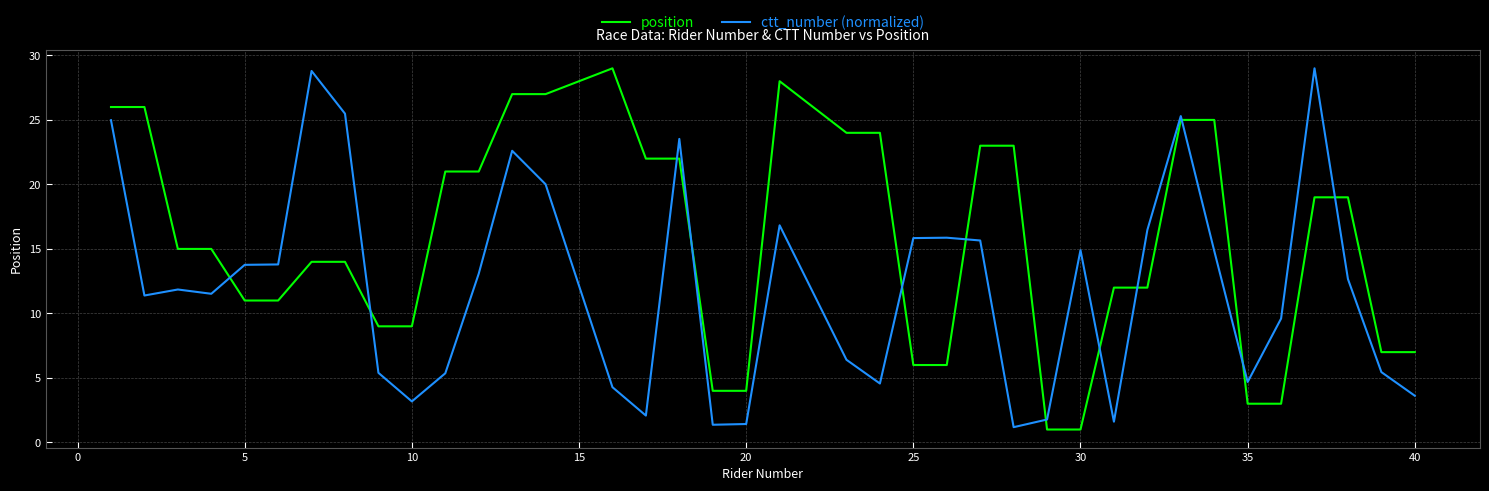

What are all the series names shown in the legend?

position, ctt_number (normalized)